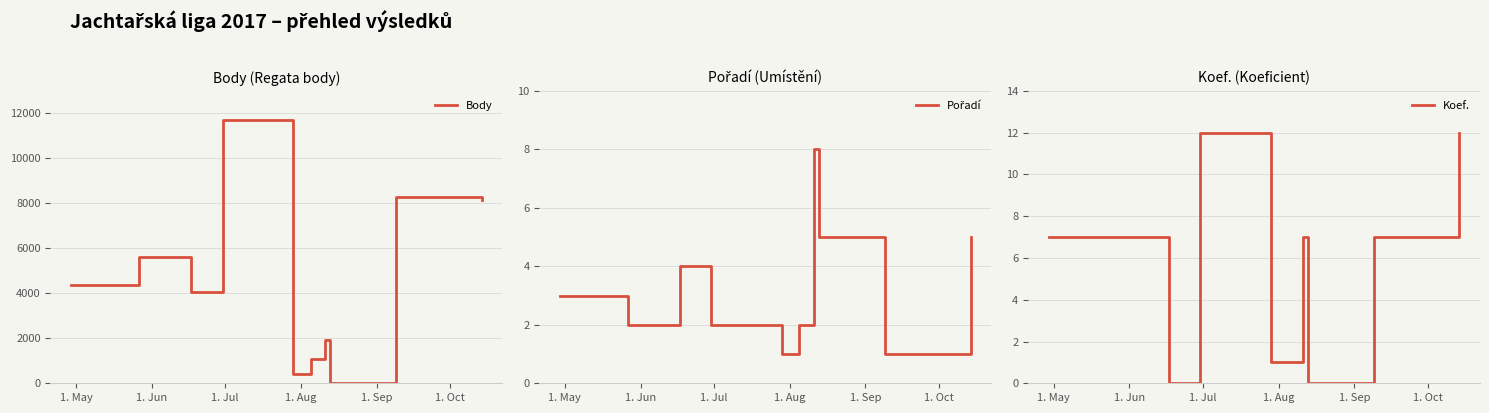

True or false: Koef. has a value of 2 at 6.

False